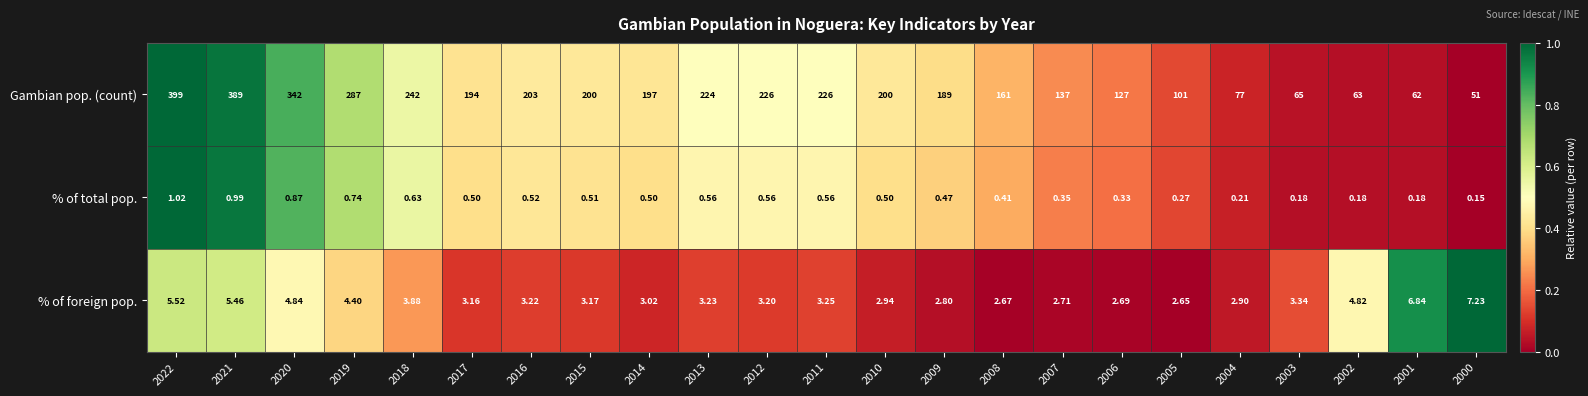

Rank the series at 2013 from lowest to highest value.

% of total pop., % of foreign pop., Gambian pop. (count)